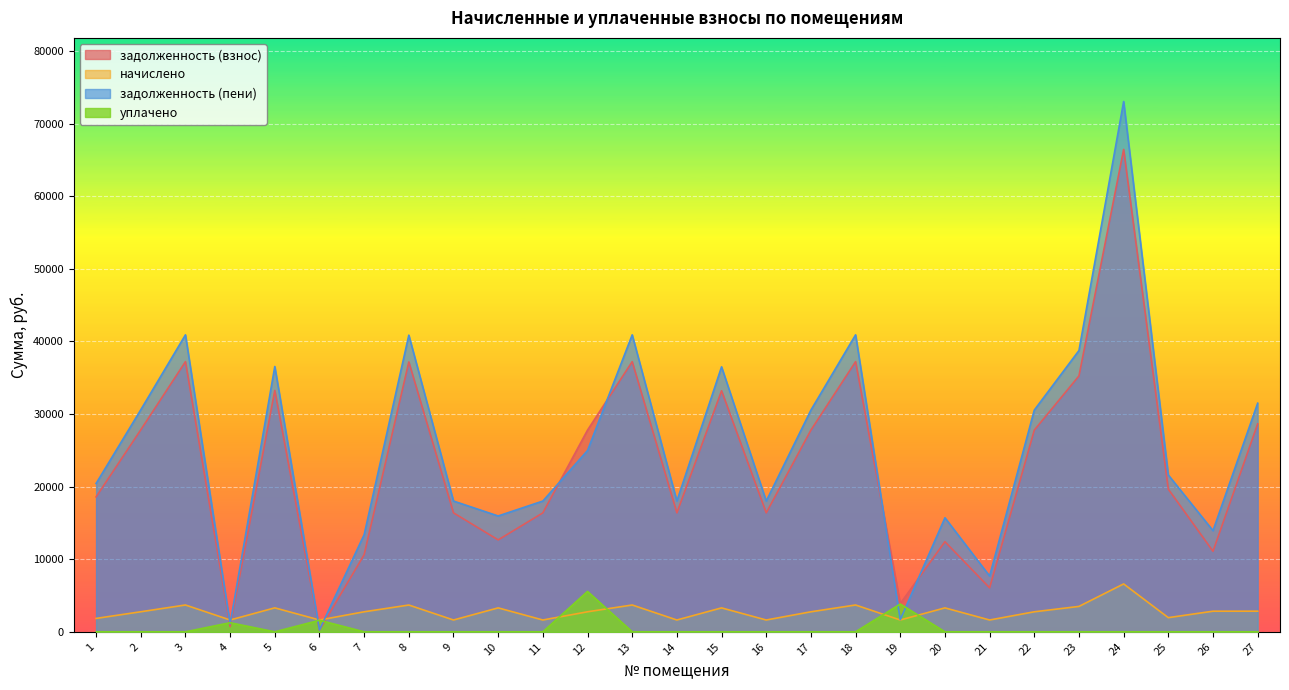

After their last crossing, which series has the higher values: задолженность (взнос) or начислено?

задолженность (взнос)